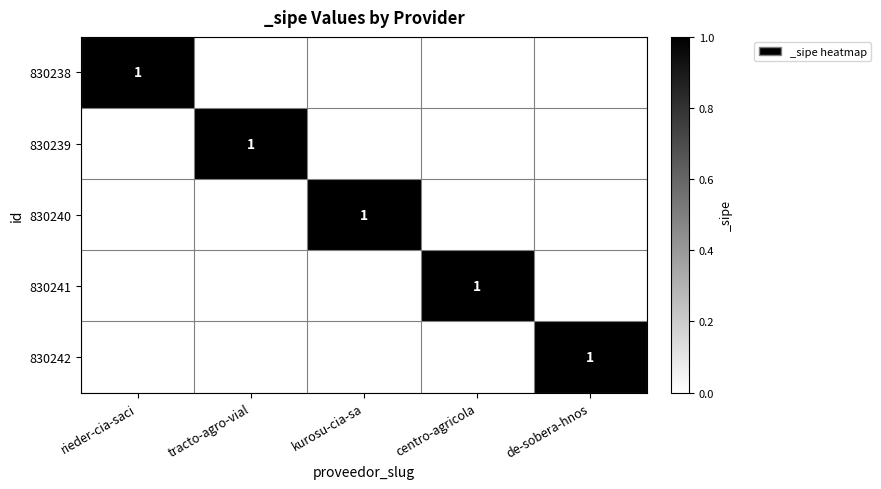

Is it true that 830240 equals 2 at kurosu-cia-sa?

False